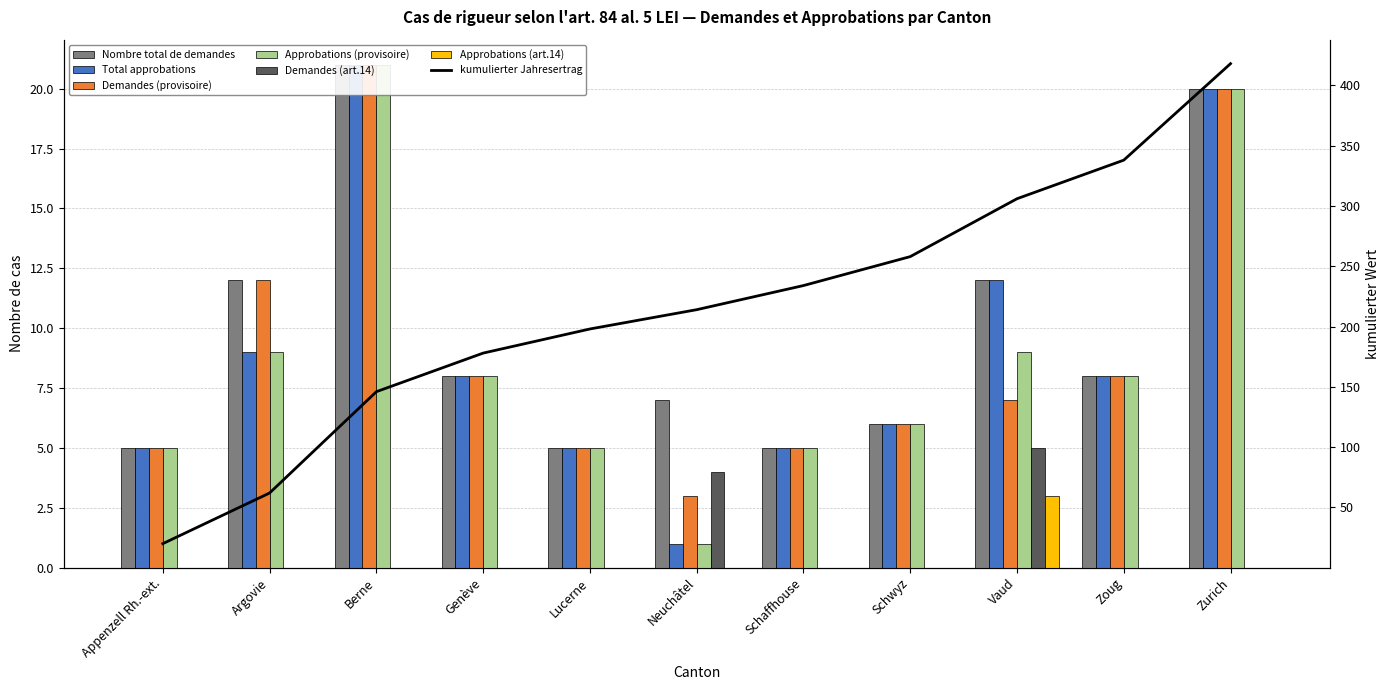

What is the minimum value for Demandes (provisoire)?

3